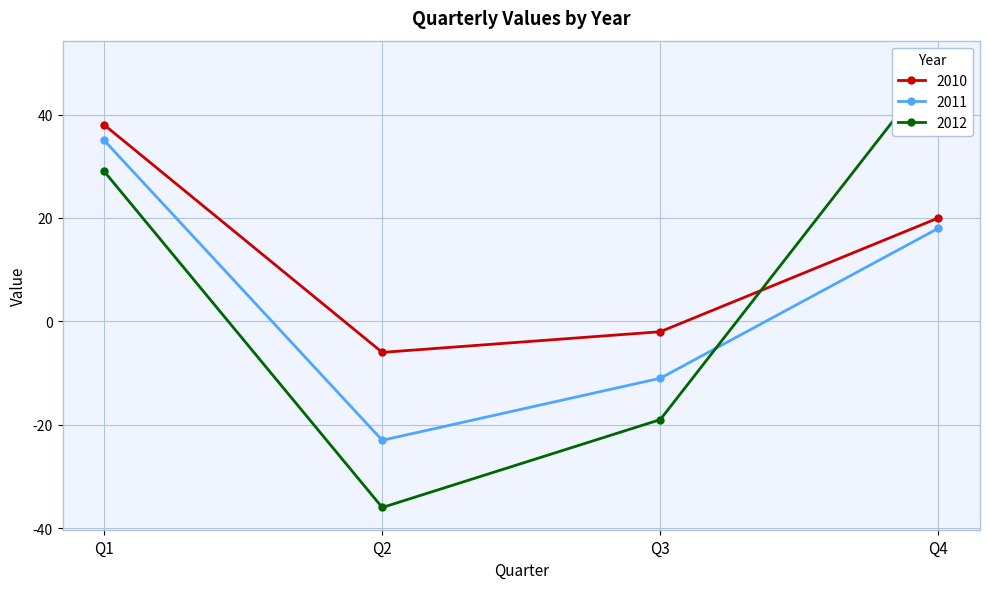

What is the average value of the 2011 series?

5